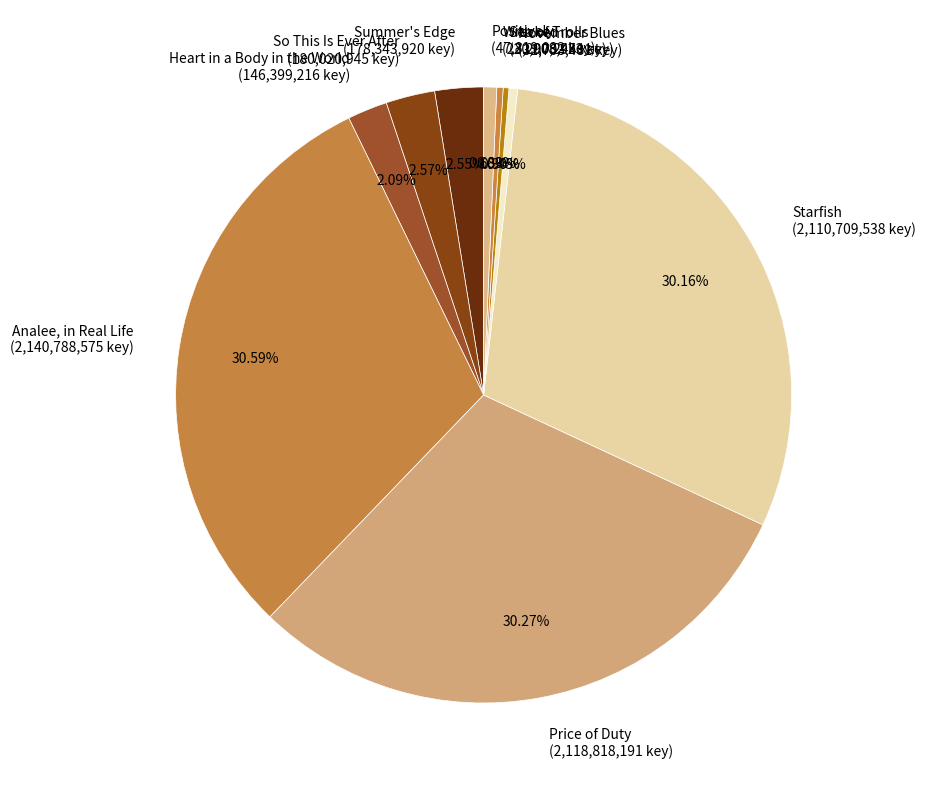

What is the total percentage of Starfish and November Blues?

30.6%